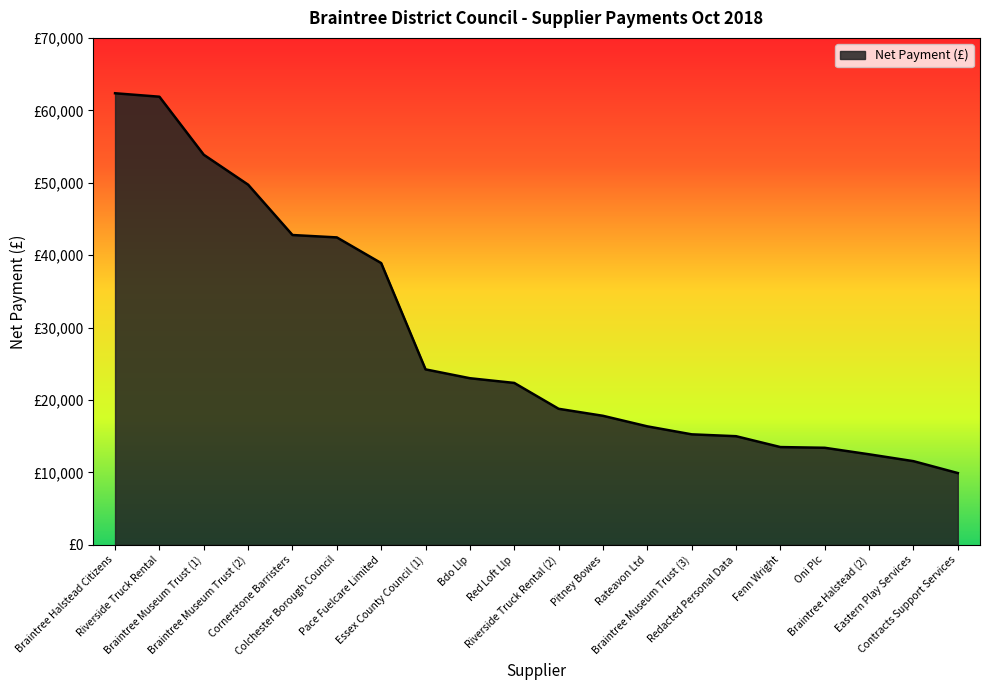

Does the chart have visible grid lines?

No